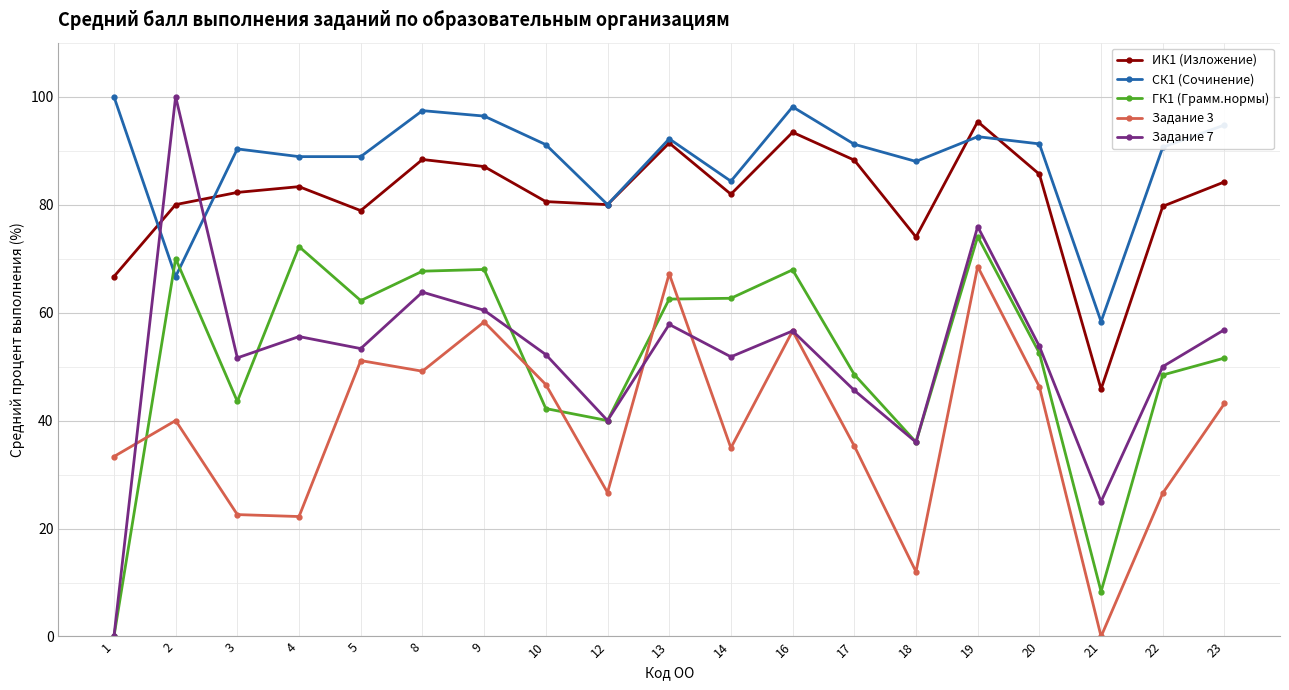

What is the value of the СК1 (Сочинение) point at the 3rd from the left?

90.3